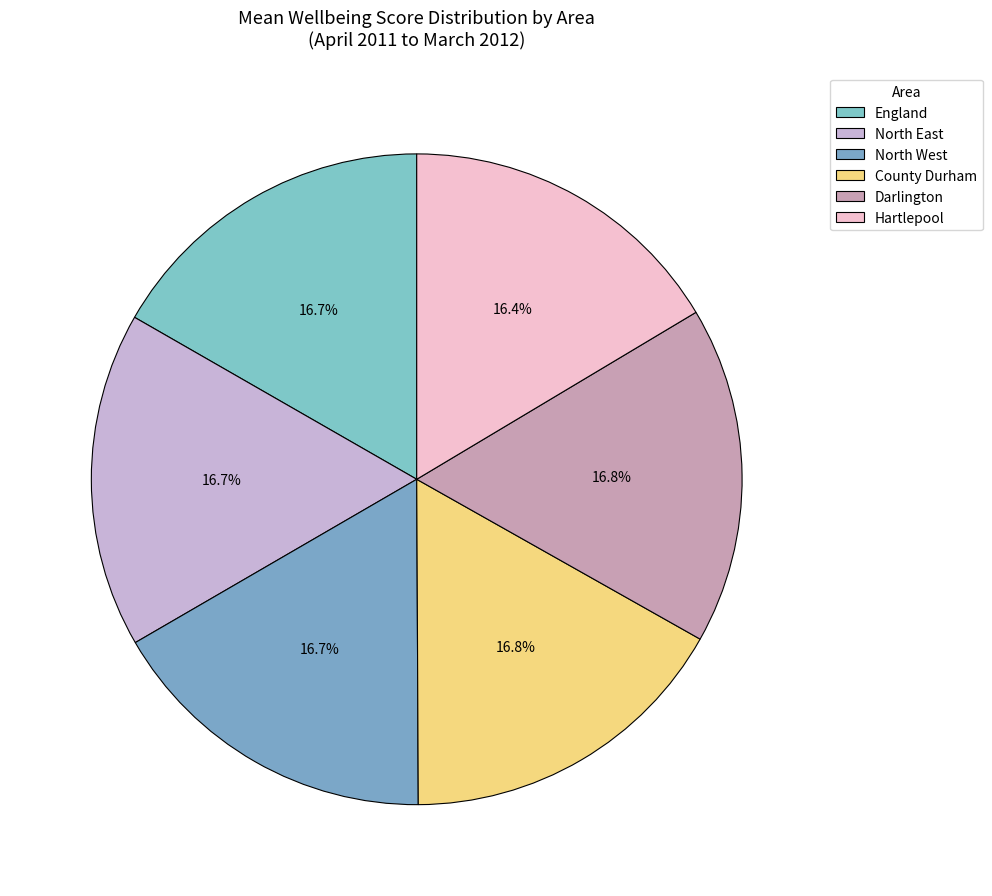

Does North East account for over 50% of the chart?

No